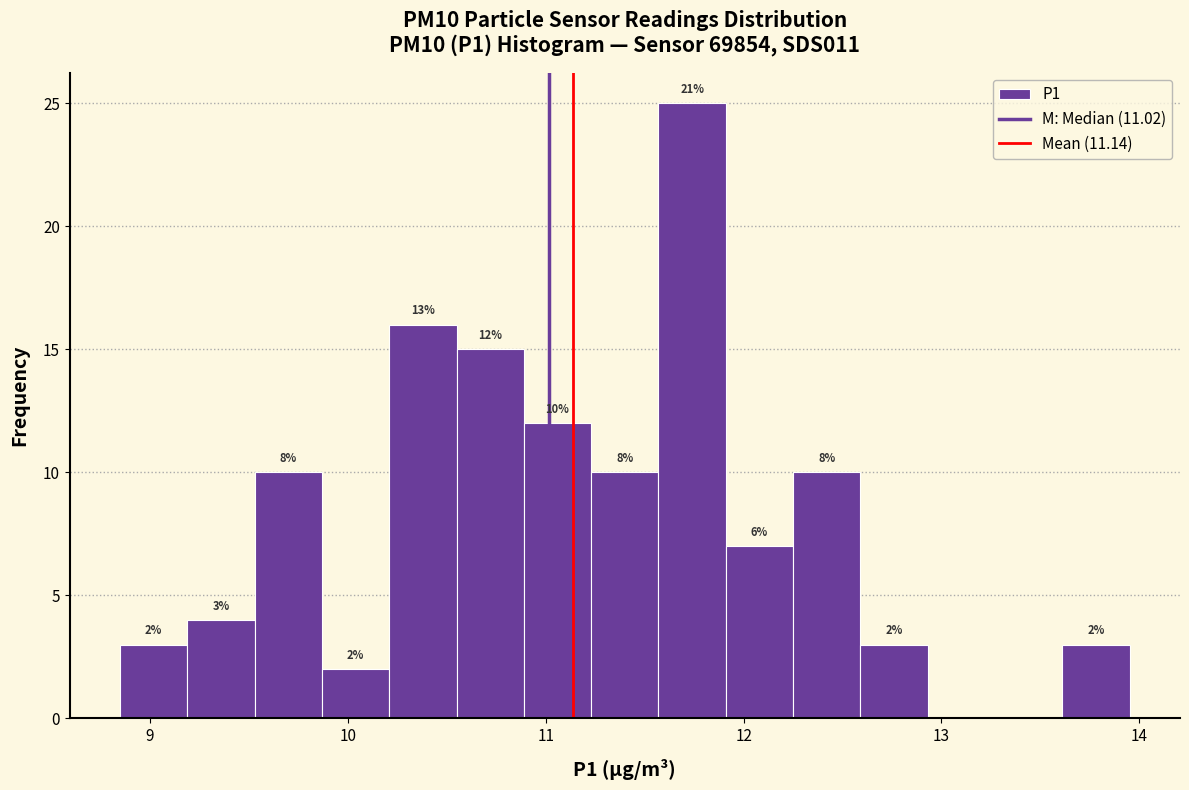

Read against the x-axis, roughly where is the centre of the tallest bar?

11.7